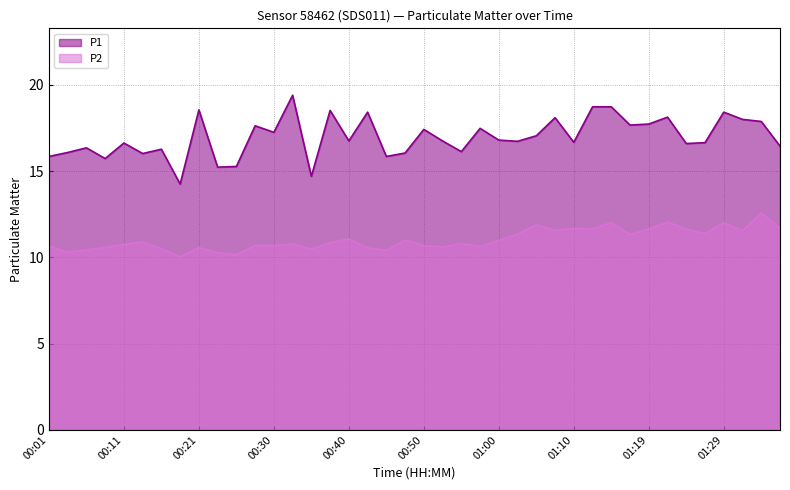

The P1 series shows 7.8 at 00:28. True or false?

False